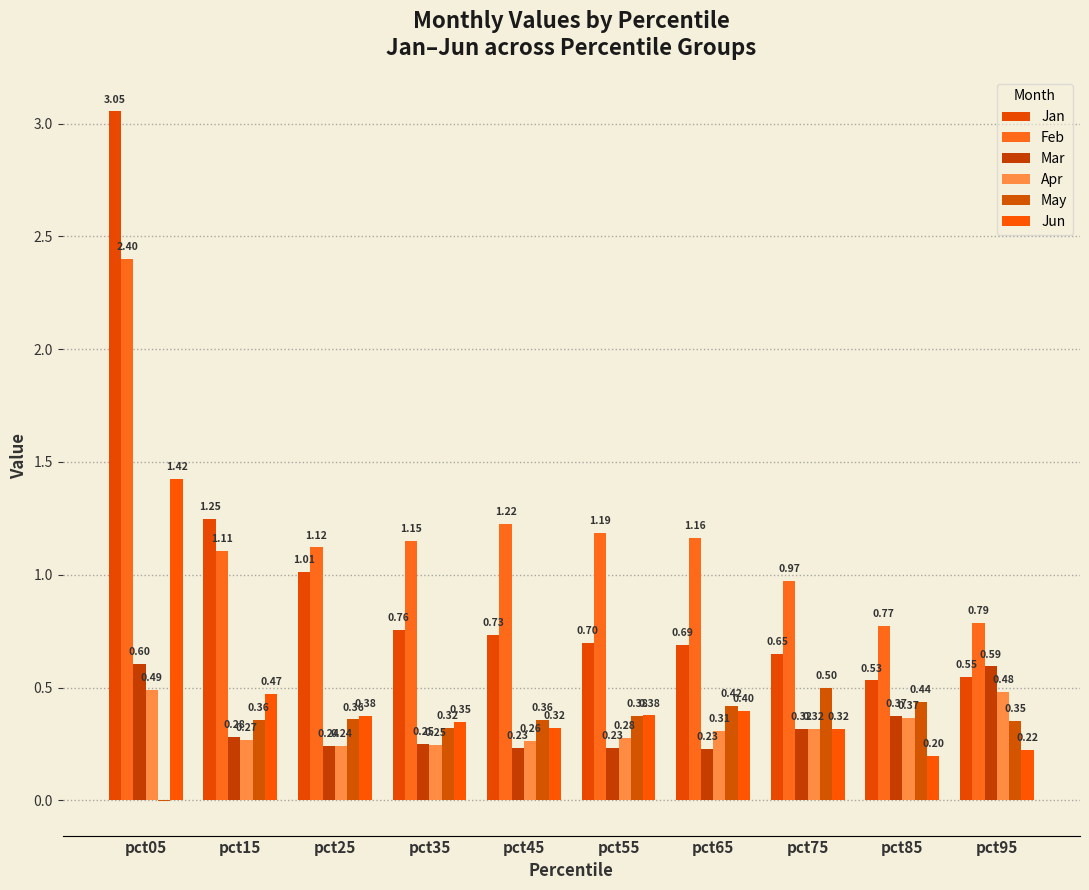

What is the value of the Apr bar at the 6th from the left?

0.3